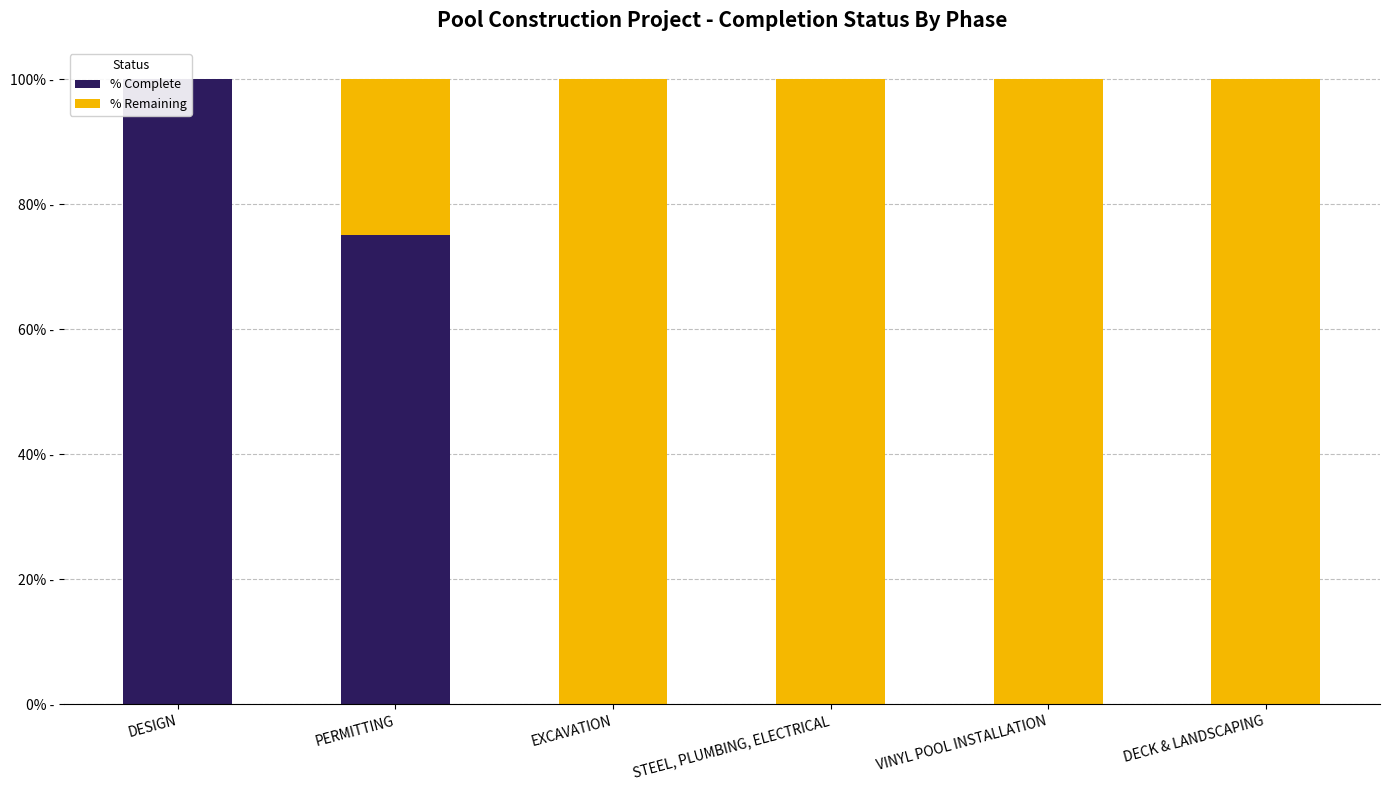

At which category is the sum across all series the highest?

DESIGN